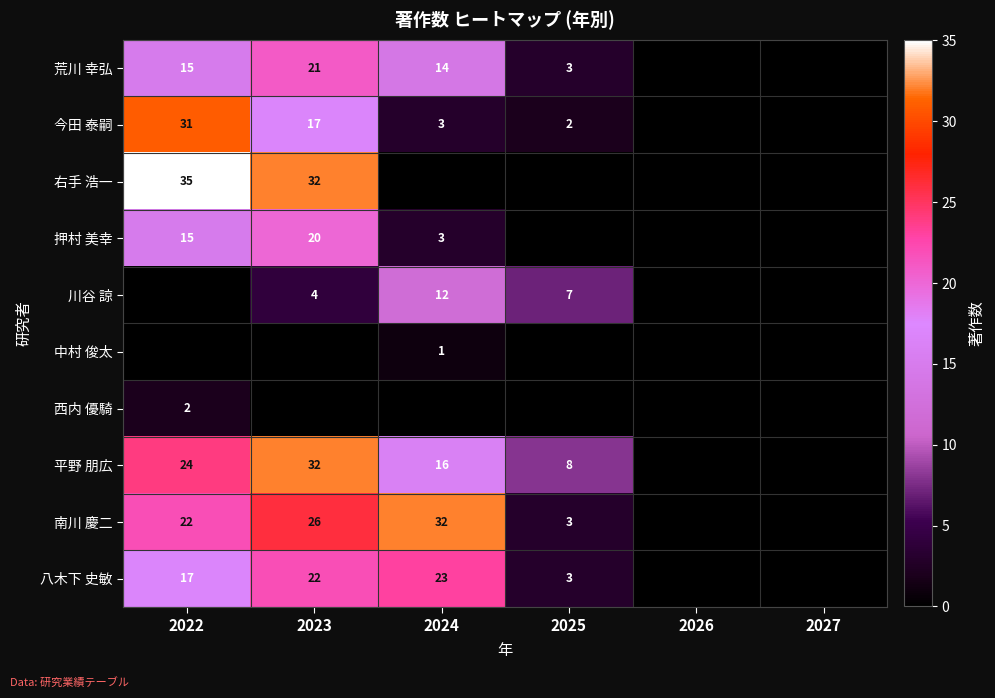

At which category is the sum across all series the highest?

2023